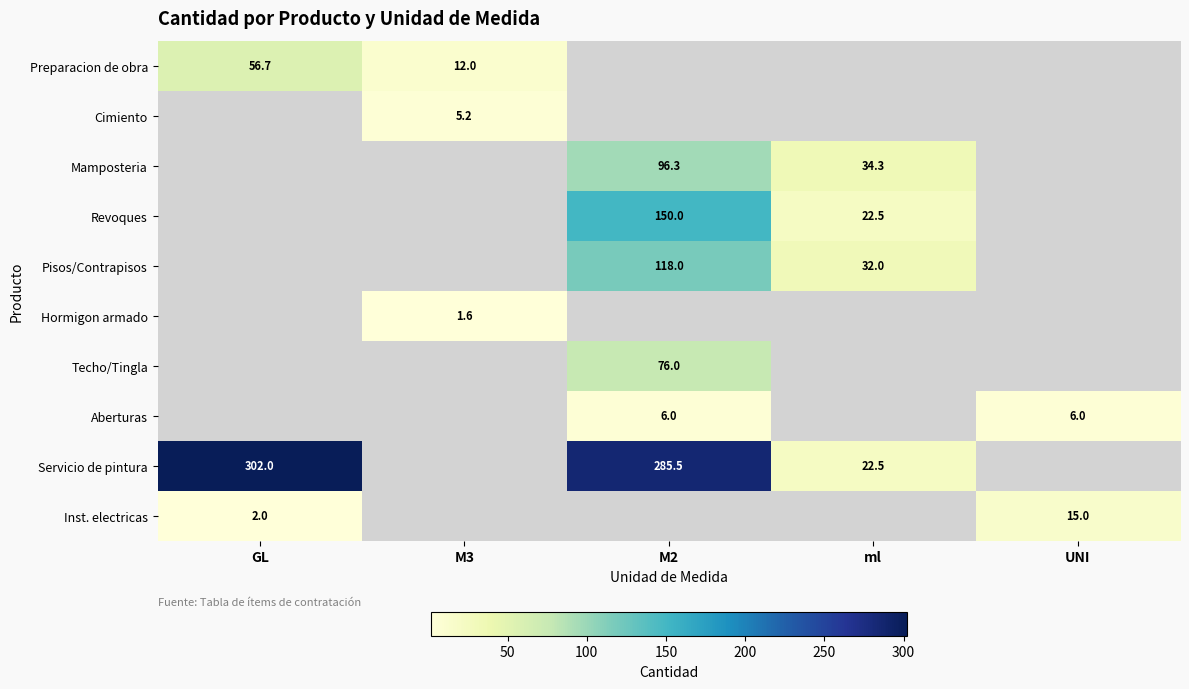

Is it true that Servicio de pintura equals 467.3 at M2?

False